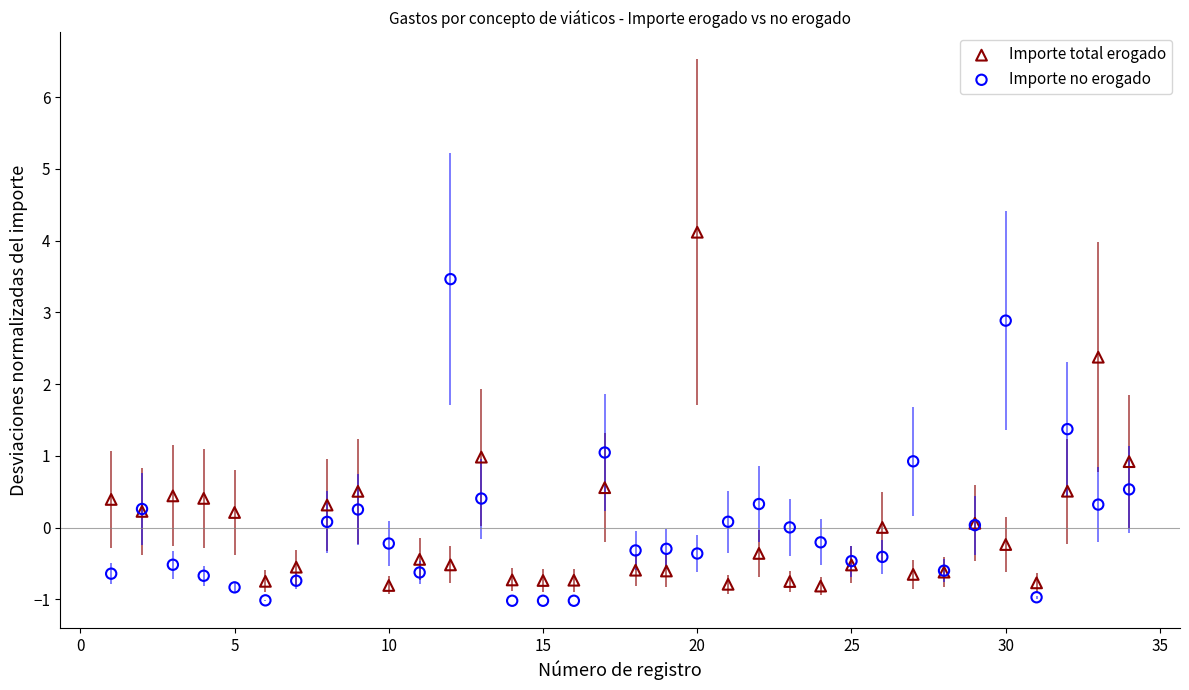

Which series contains the highest Y value?

Importe total erogado